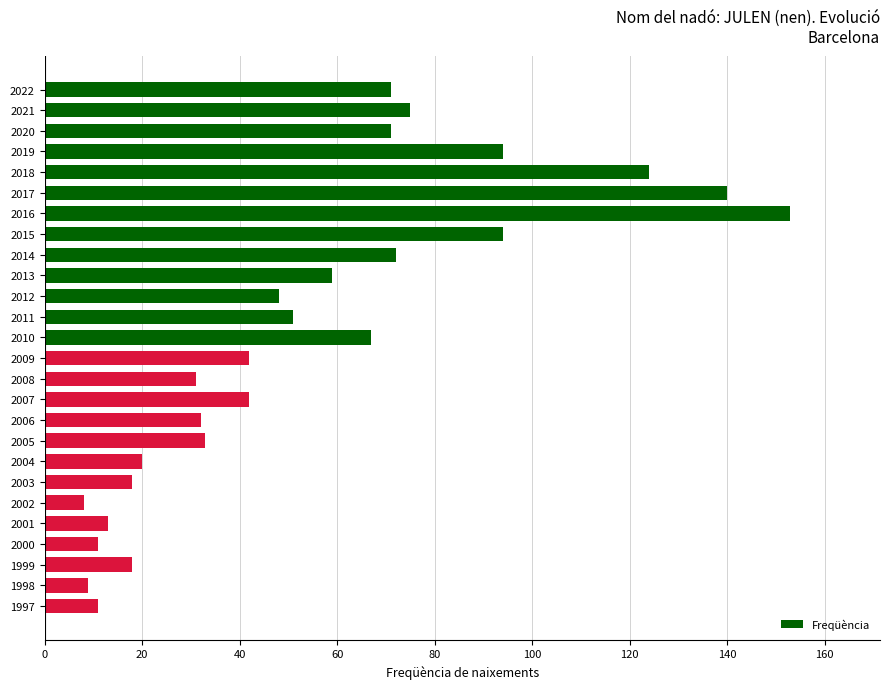

How many distinct data groups are displayed?

1